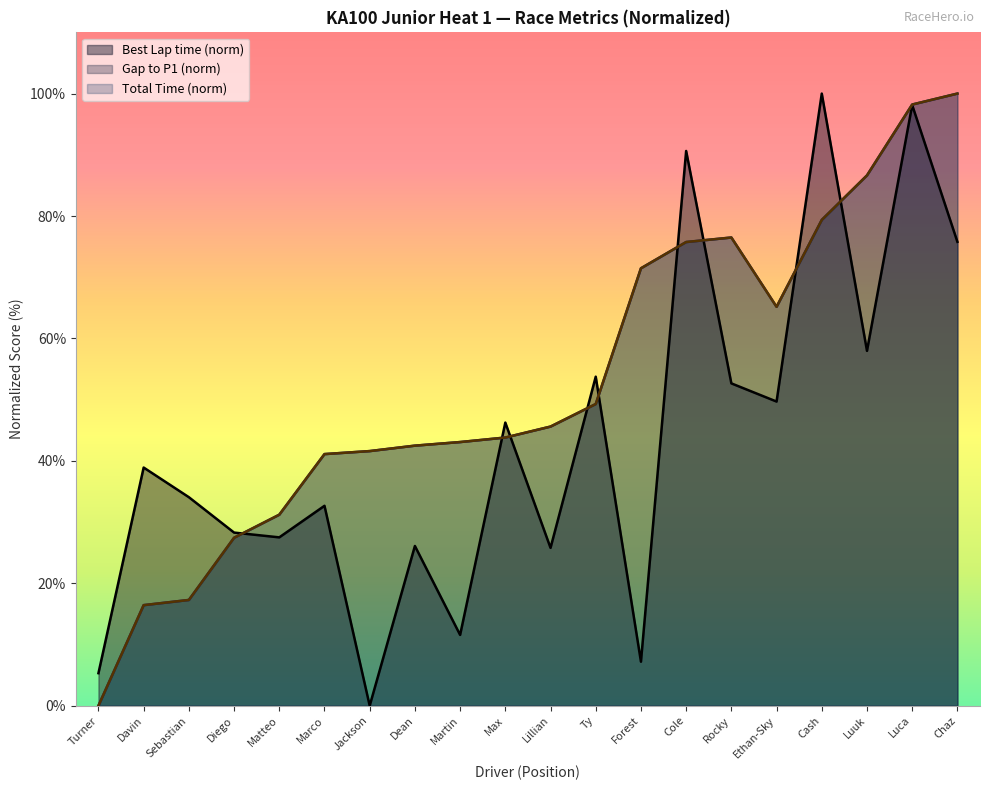

Does the chart display data point markers on the line(s)?

No